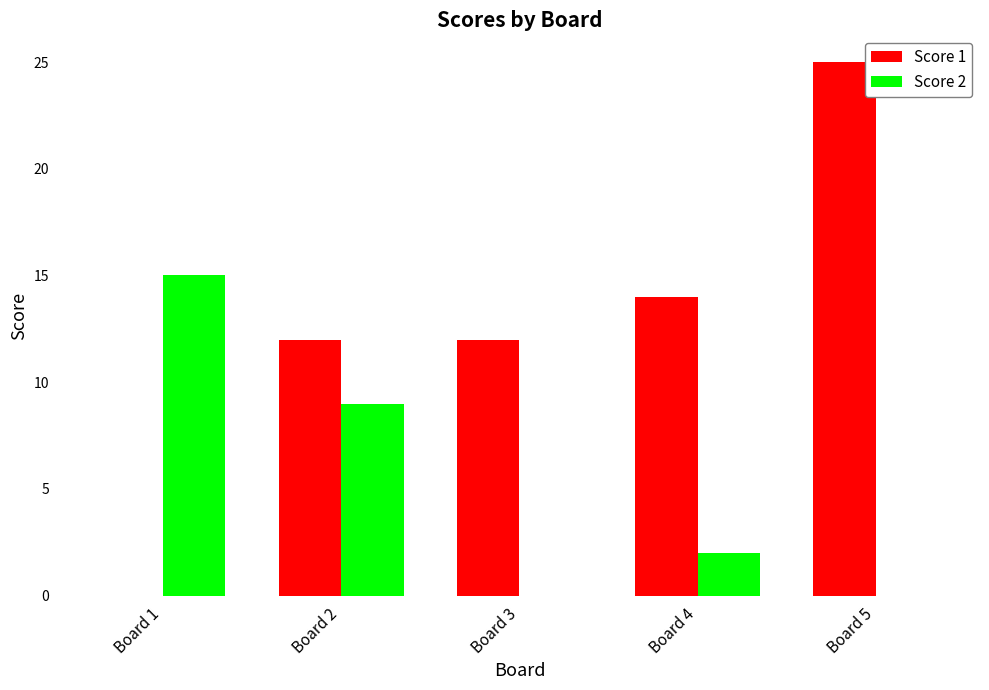

Between Board 1 and Board 3, which series saw the biggest shift?

Score 2